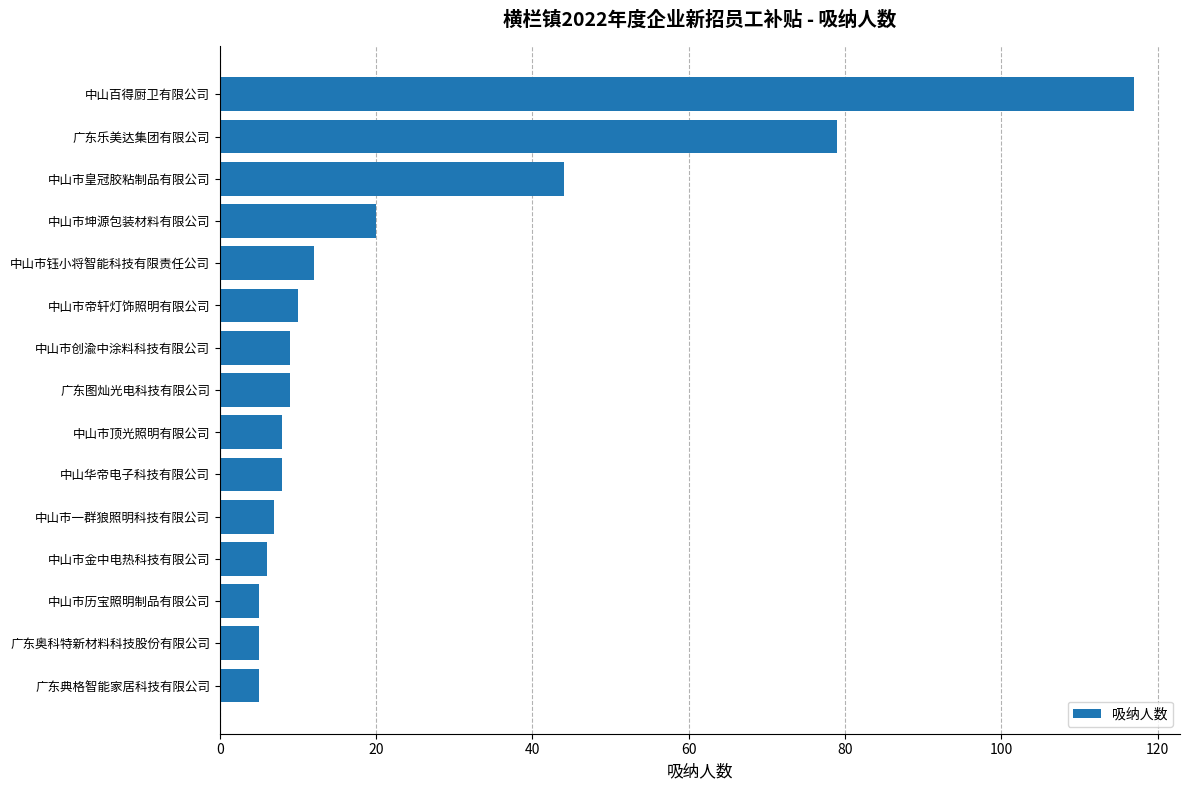

Reading top to bottom, transcribe all the data shown in this chart.

117	79	44	20	12	10	9	9	8	8	7	6	5	5	5